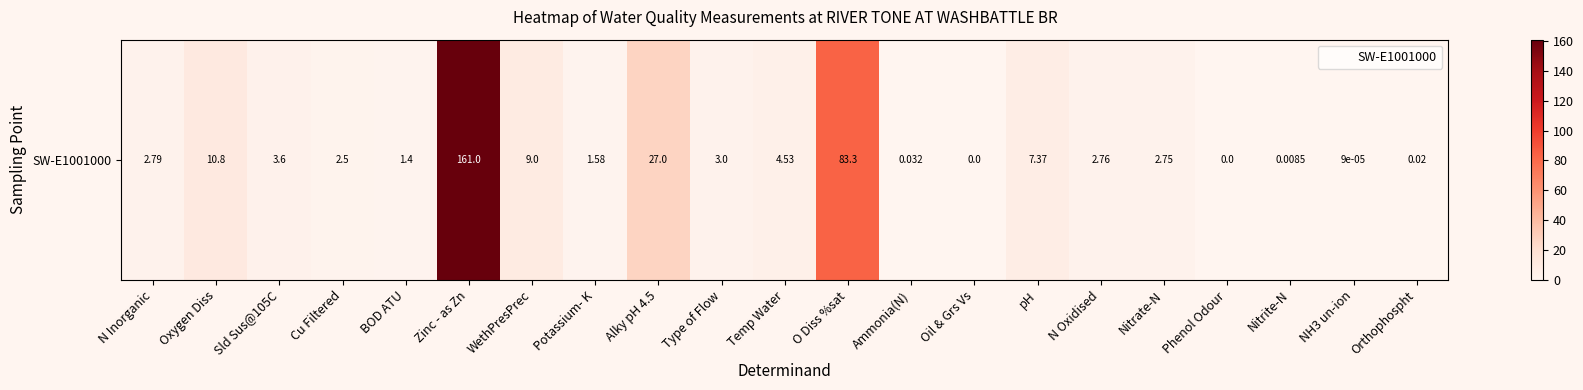

What is the sum of all values?

323.4